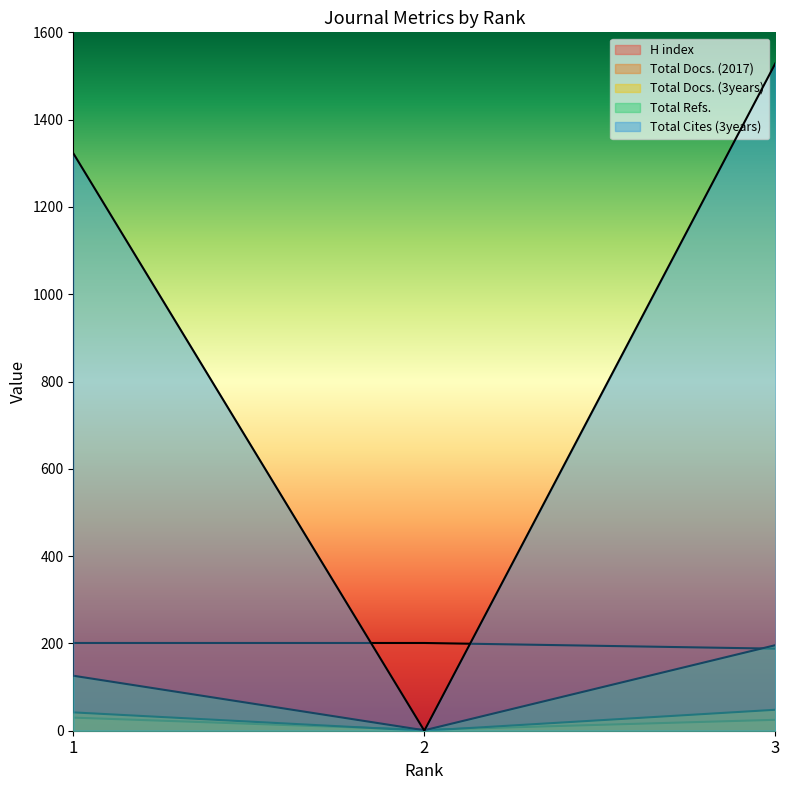

What is the difference between the maximum and minimum values in the H index series?

13